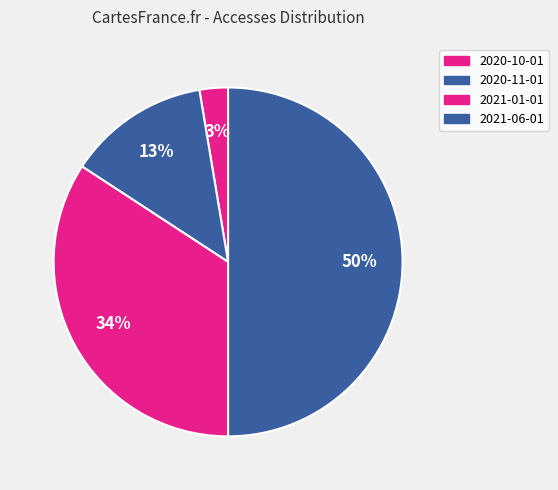

Count the number of slices in the pie.

4